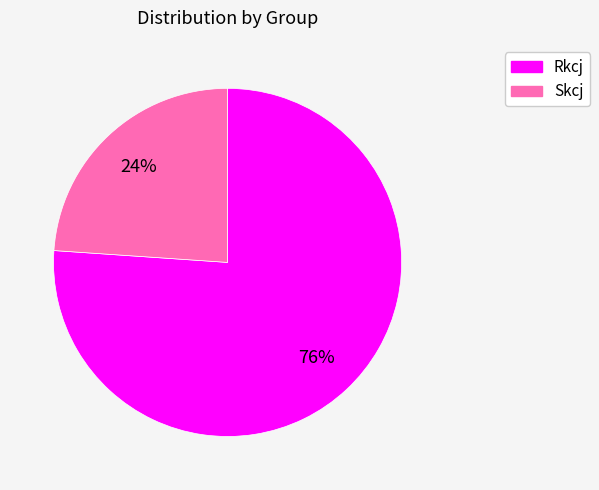

Is there any slice that represents more than half of the pie?

Yes